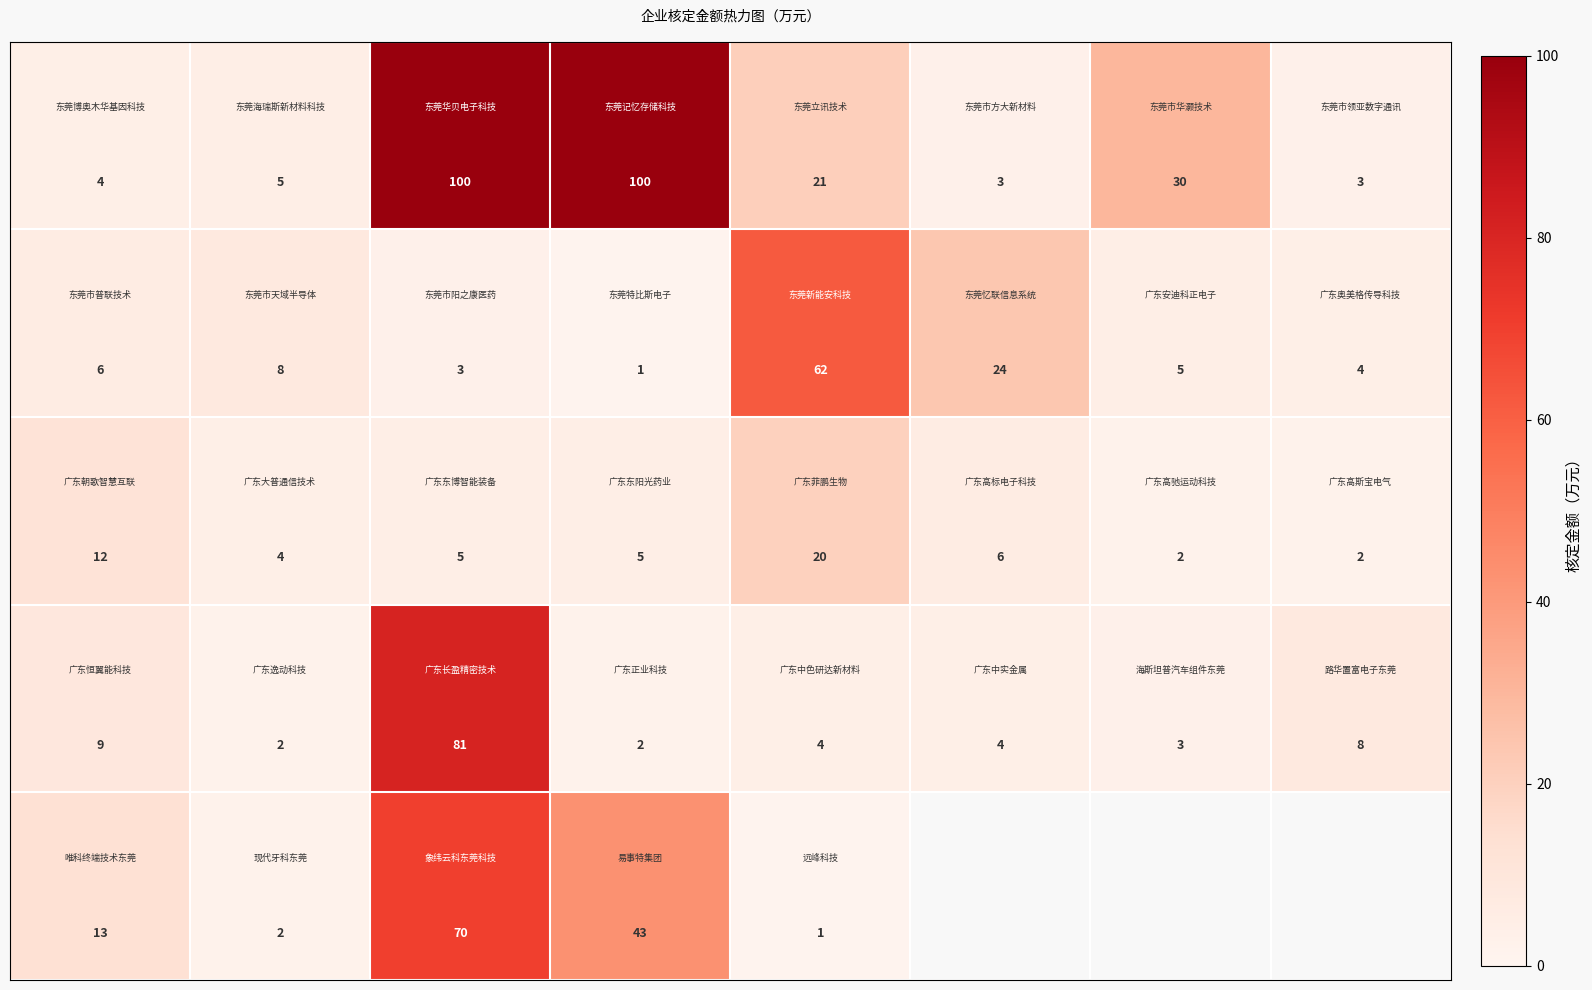

What is the spread (max minus min) of values at 5?

21.0